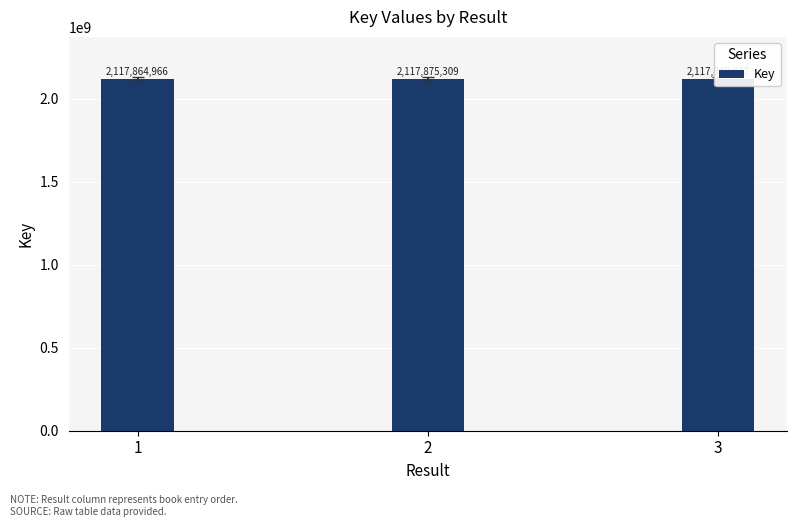

What is the change in value from 1 to 3?

-16139